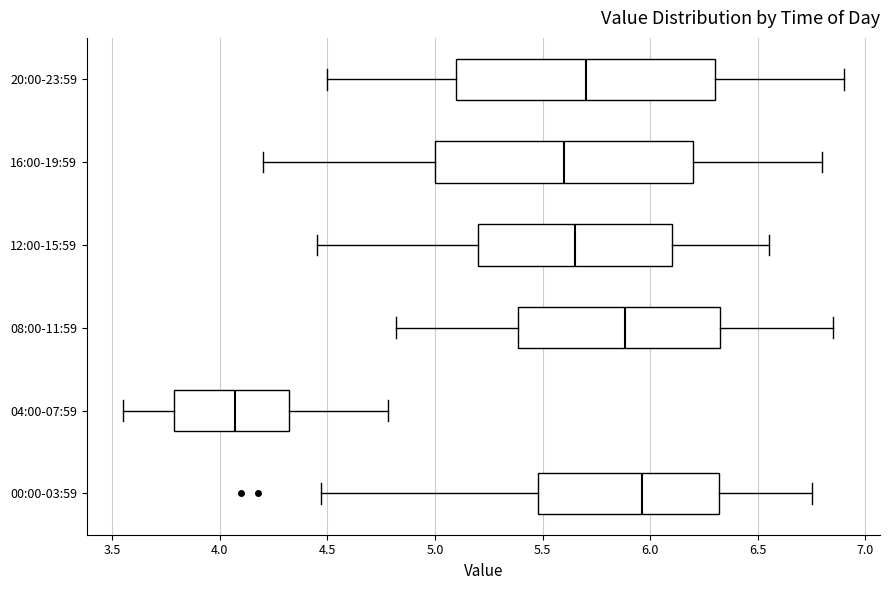

Reading bottom to top, read every box against the x-axis: the position of its median line, the range the box covers, and the ends of its whiskers. The values are not printed on the chart, so give them approximately, as read against the axis.

00:00-03:59: median 5.95, box 5.50 to 6.30, whiskers 4.45 to 6.75
04:00-07:59: median 4.05, box 3.80 to 4.30, whiskers 3.55 to 4.80
08:00-11:59: median 5.90, box 5.40 to 6.35, whiskers 4.80 to 6.85
12:00-15:59: median 5.65, box 5.20 to 6.10, whiskers 4.45 to 6.55
16:00-19:59: median 5.60, box 5.00 to 6.20, whiskers 4.20 to 6.80
20:00-23:59: median 5.70, box 5.10 to 6.30, whiskers 4.50 to 6.90